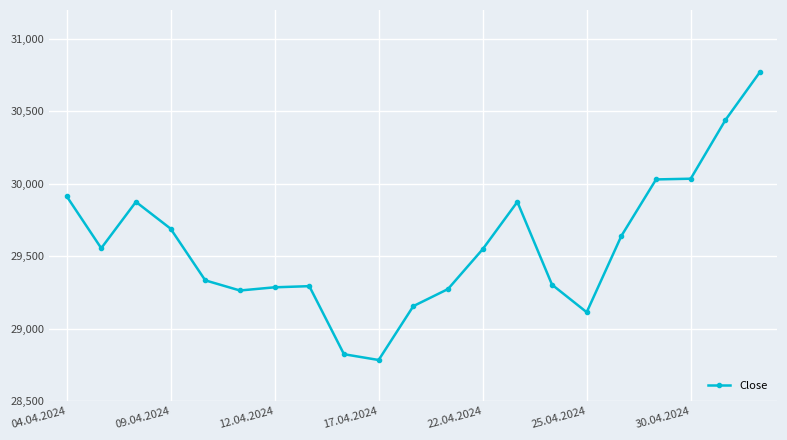

True or false: there are more than 2 points higher than both neighbors.

True